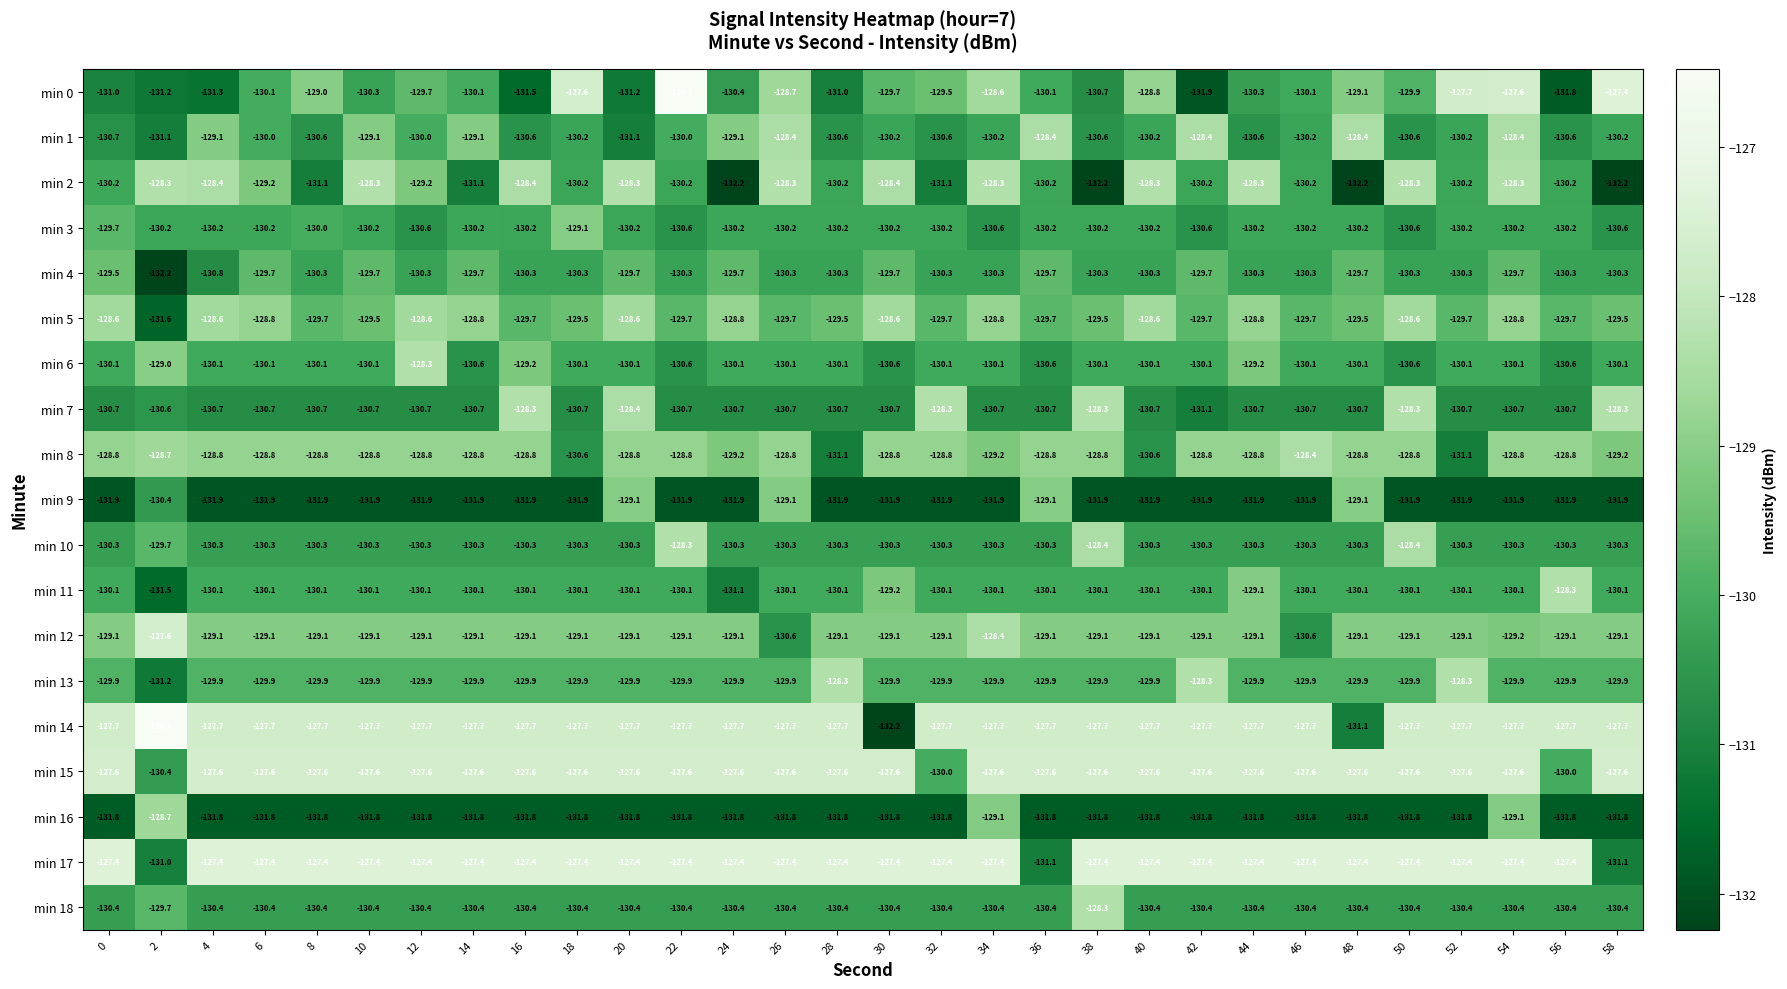

Read the min 7 value at 6.

-130.7